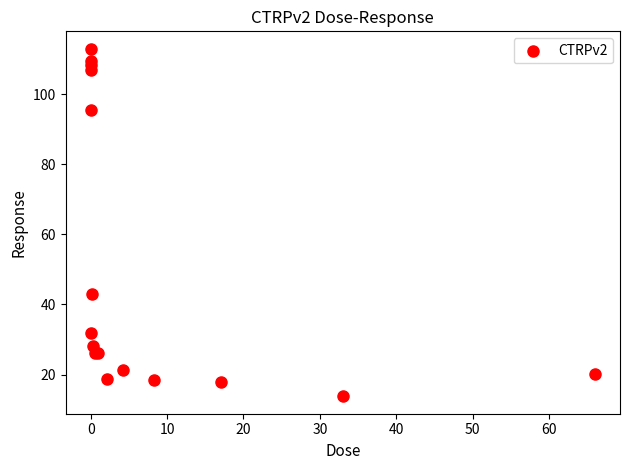

What Y value in the scatter plot is closest to 63?

42.9